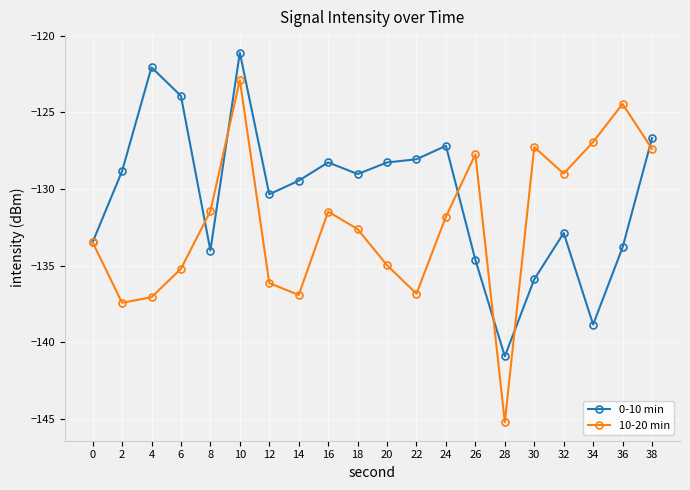

Which series has the widest spread of values?

10-20 min